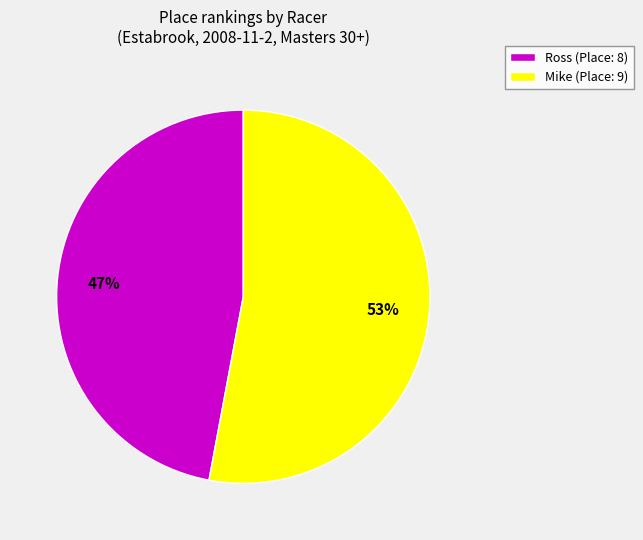

Approximately how many times larger is the value at Mike (Place: 9) compared to Ross (Place: 8)?

1.1